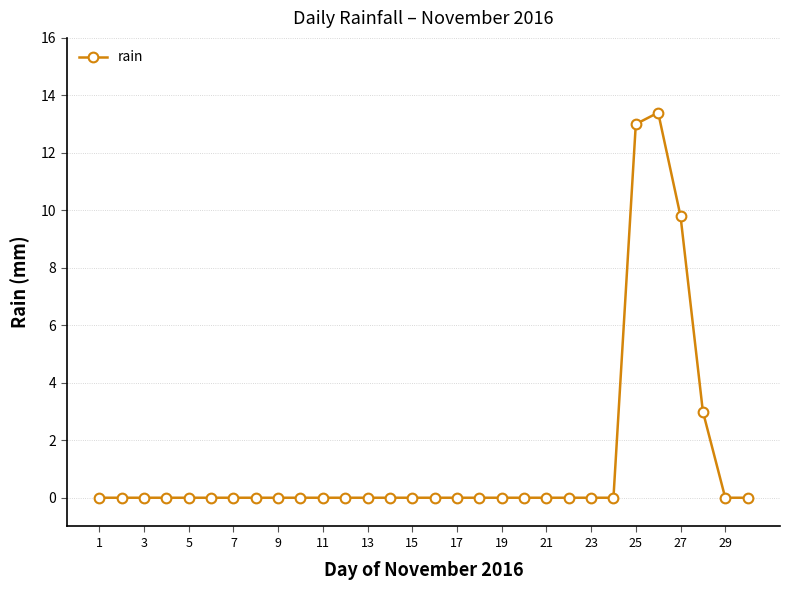

Does the chart display data point markers on the line(s)?

Yes